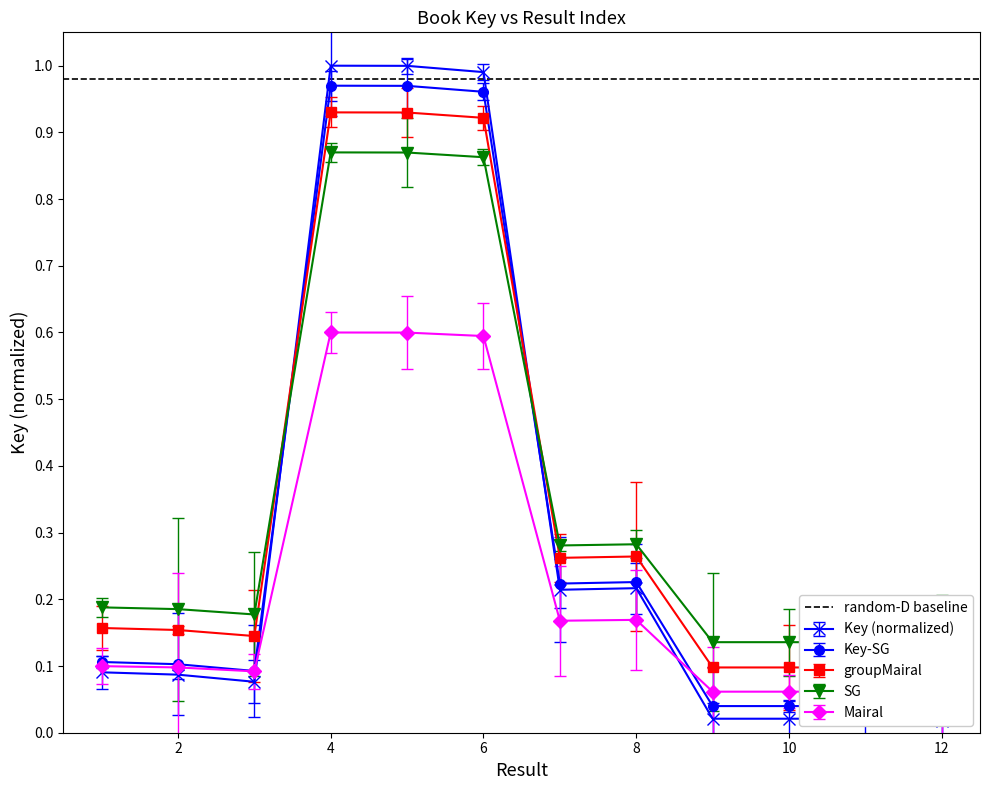

List the labels in order of value, smallest first.

12, 11, 9, 10, 3, 2, 1, 7, 8, 6, 5, 4